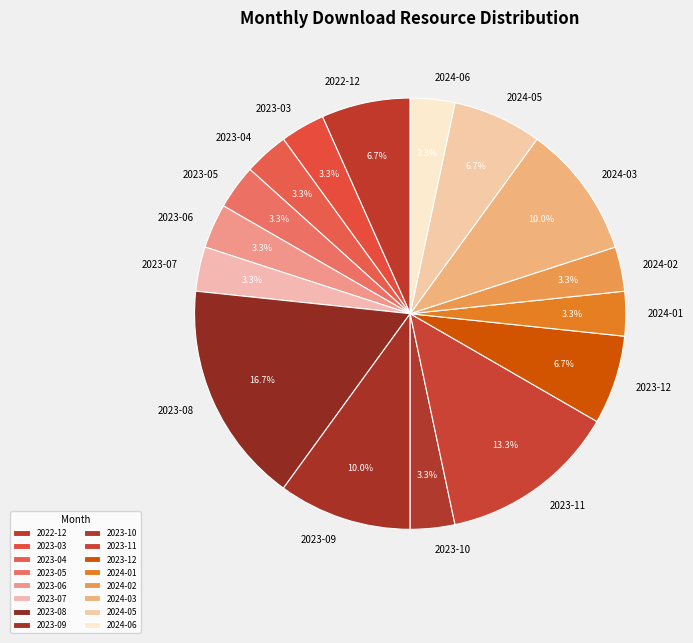

Which slice is the largest?

2023-08